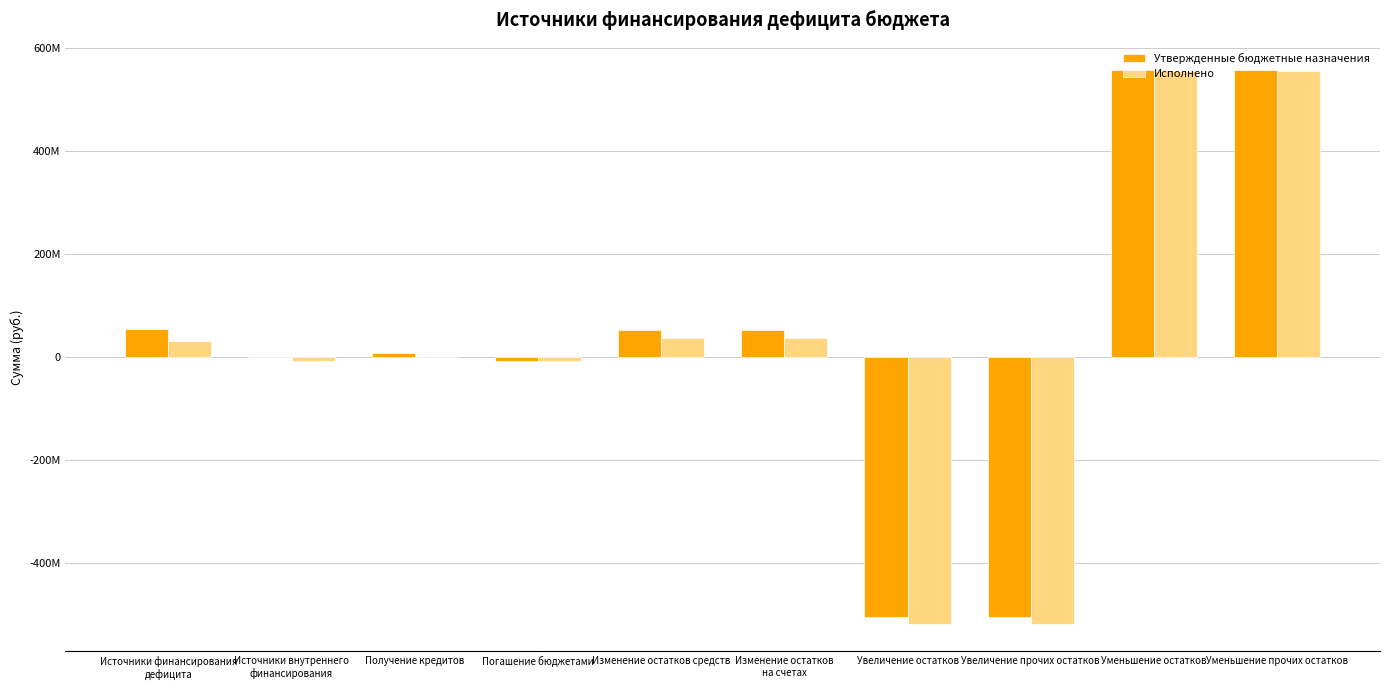

Which series has the largest range (max minus min)?

Исполнено